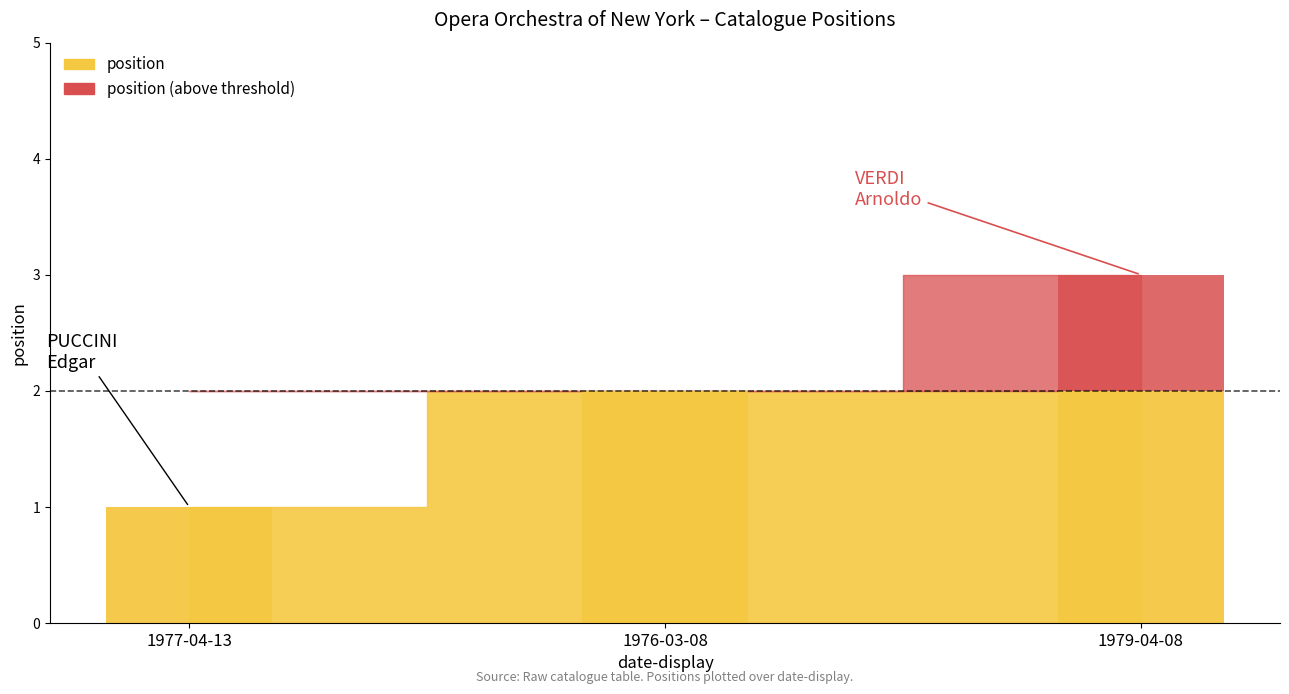

Which category has the highest value across all series?

1979-04-08